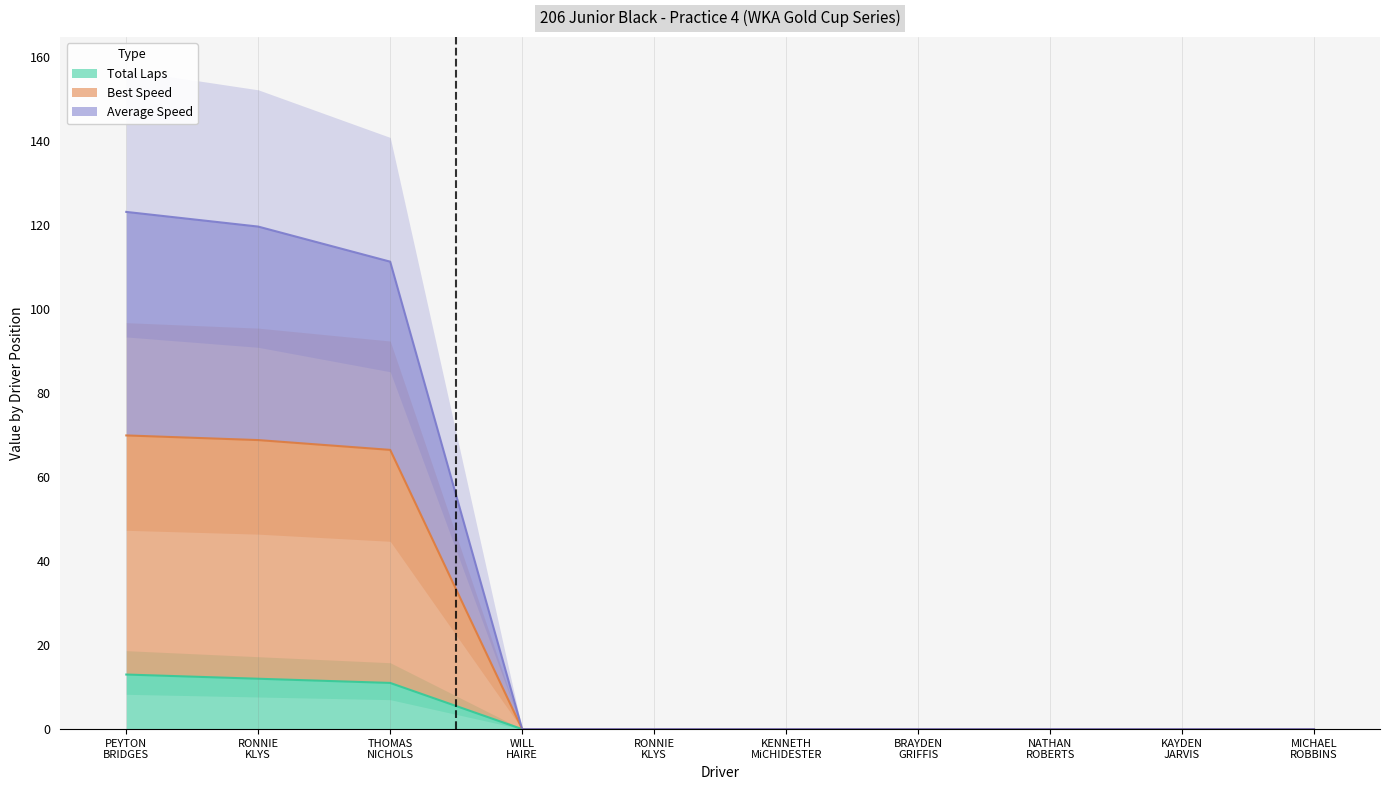

At how many categories does at least one series exceed 36?

3